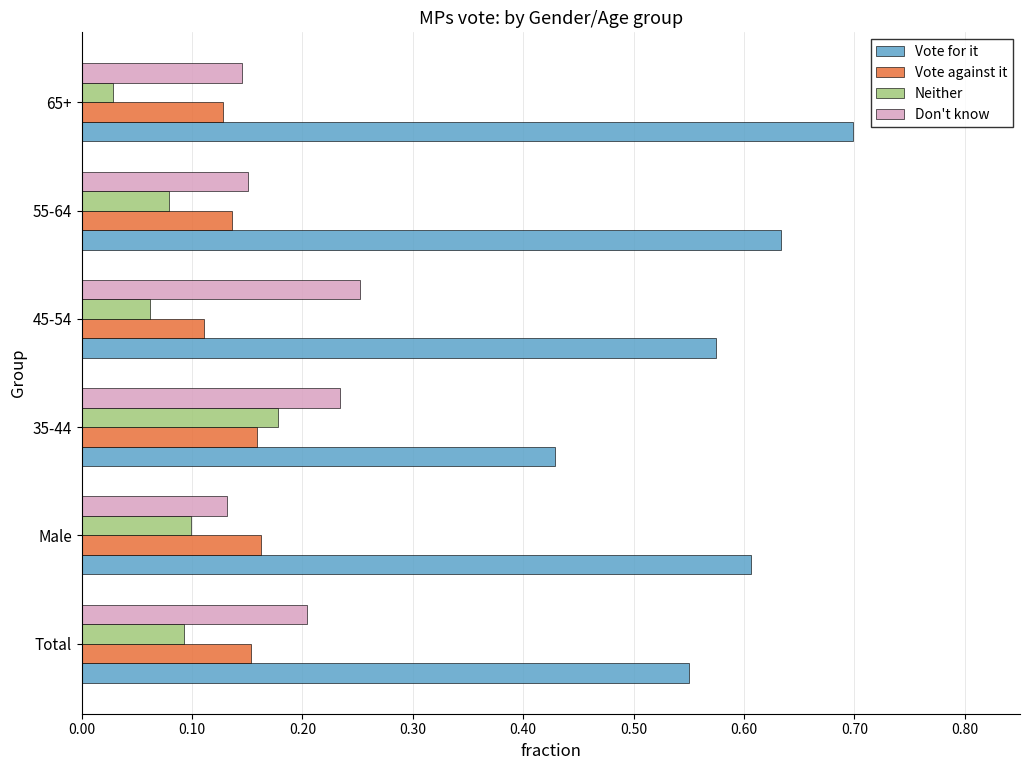

What is the difference between the highest and lowest values at 45-54?

0.5